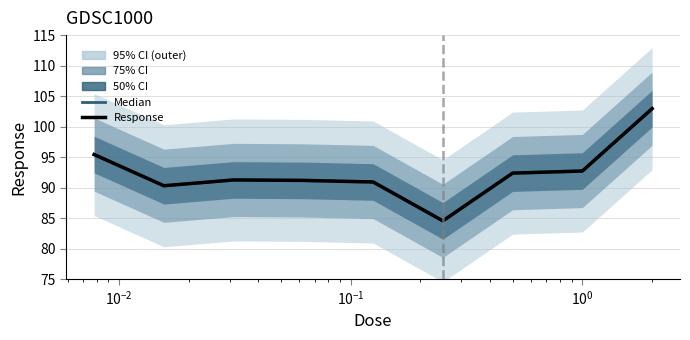

Count the number of categories in the chart.

9